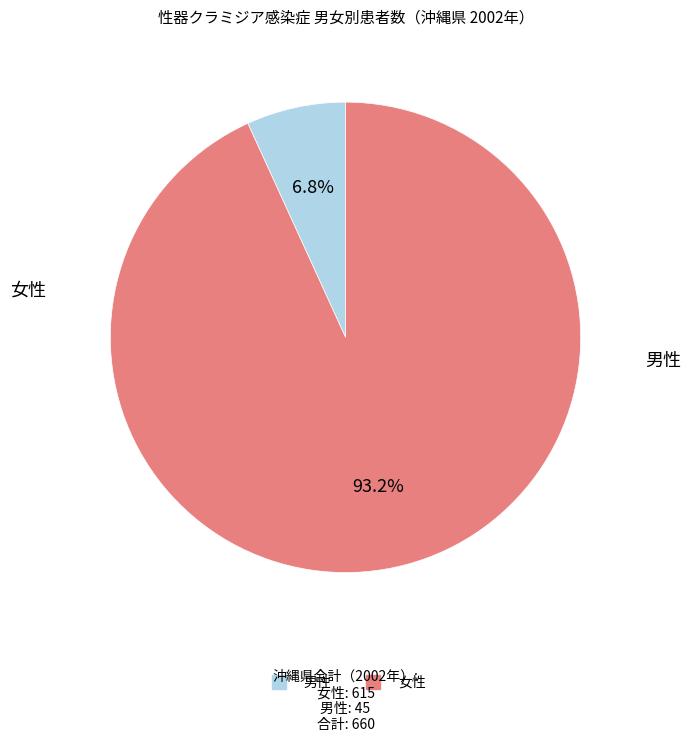

How many slices are in this pie chart?

2